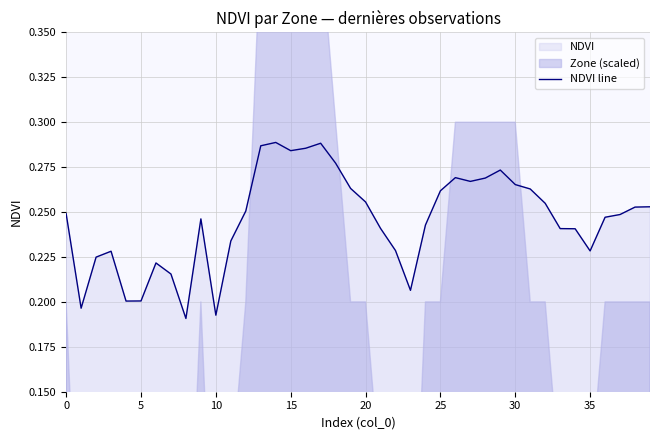

What is the label of the 38th point from the left?

37